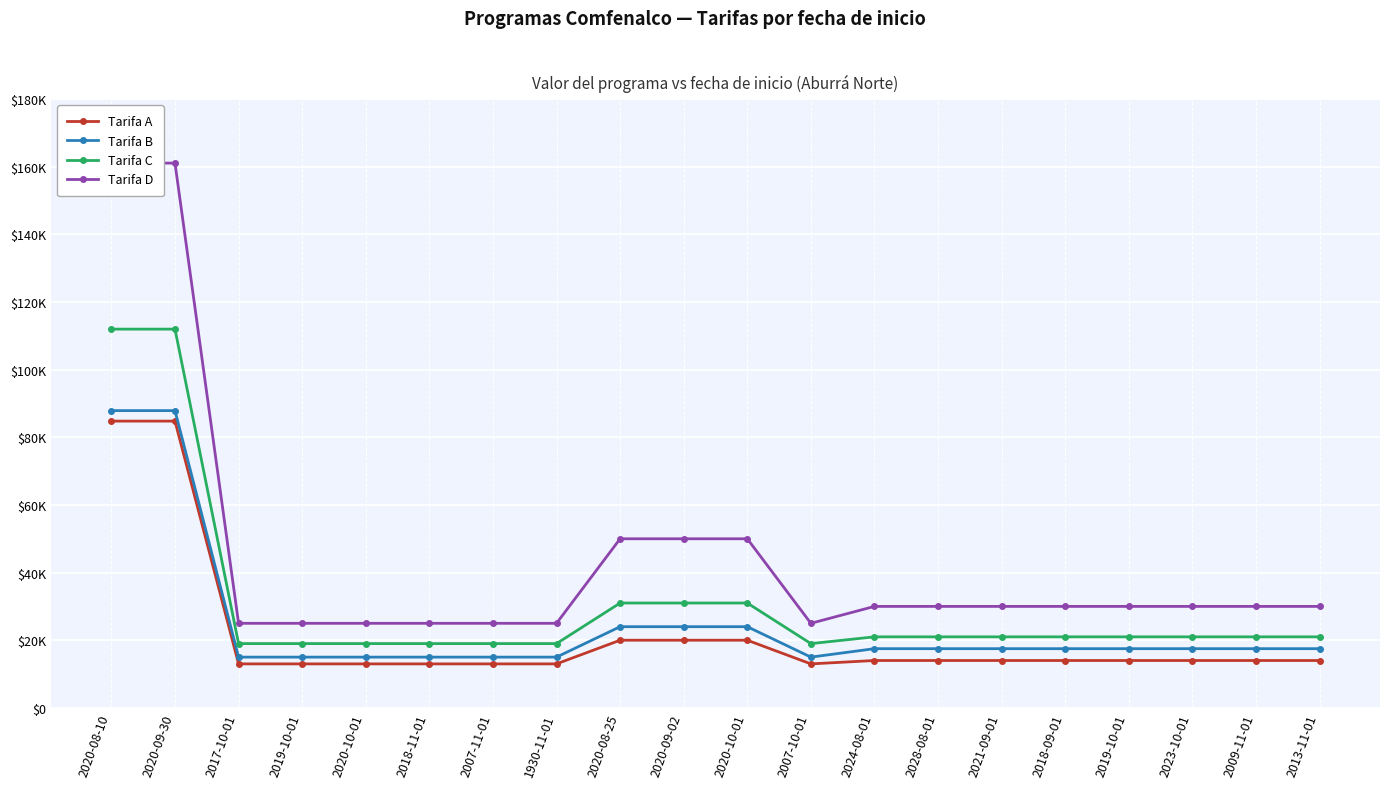

What is the maximum value for Tarifa B?

87900